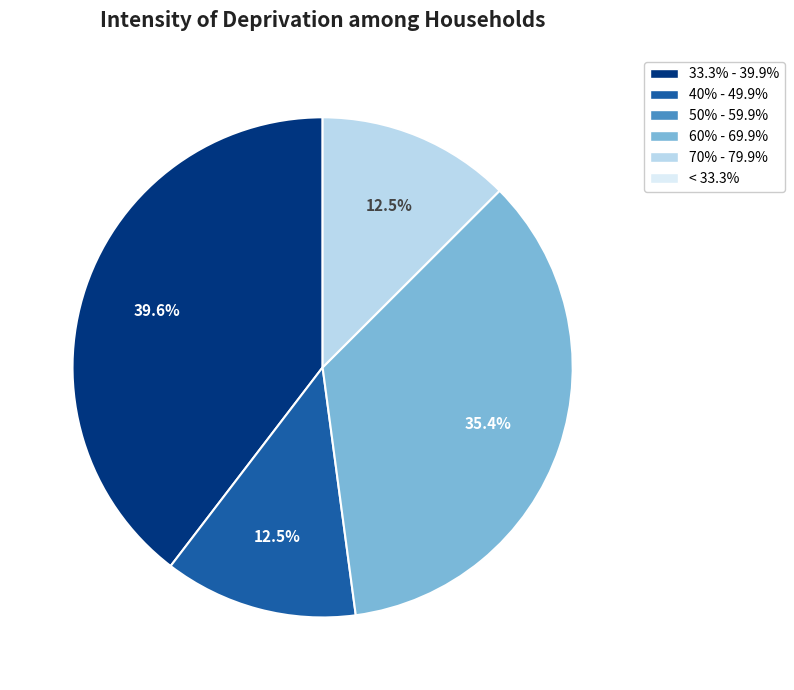

Does any single category account for the majority?

No